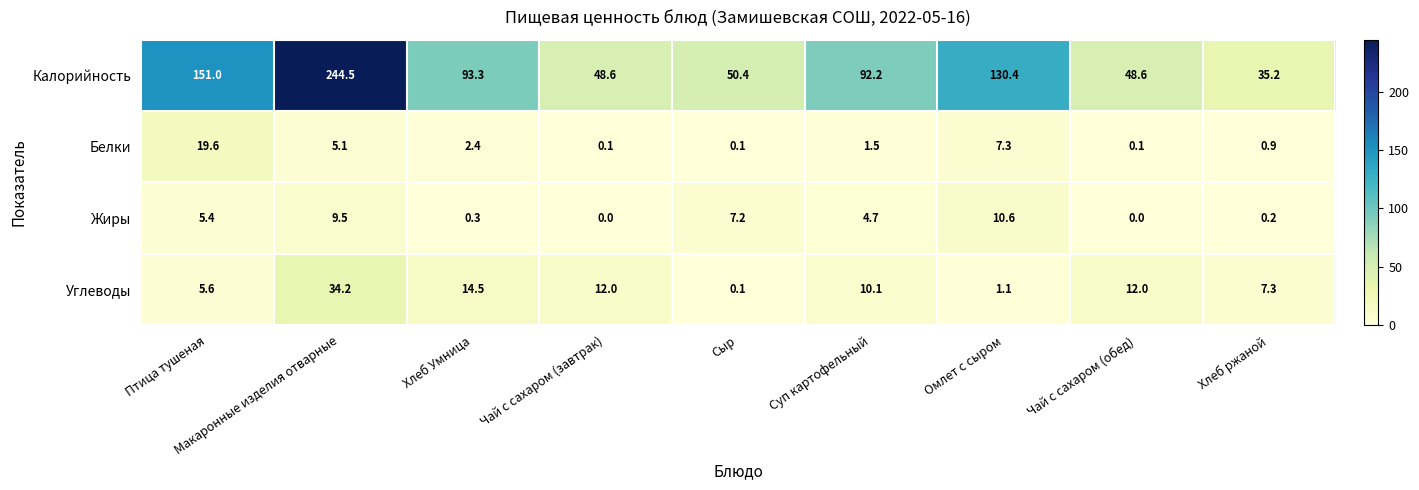

Which series has the widest spread of values?

Калорийность